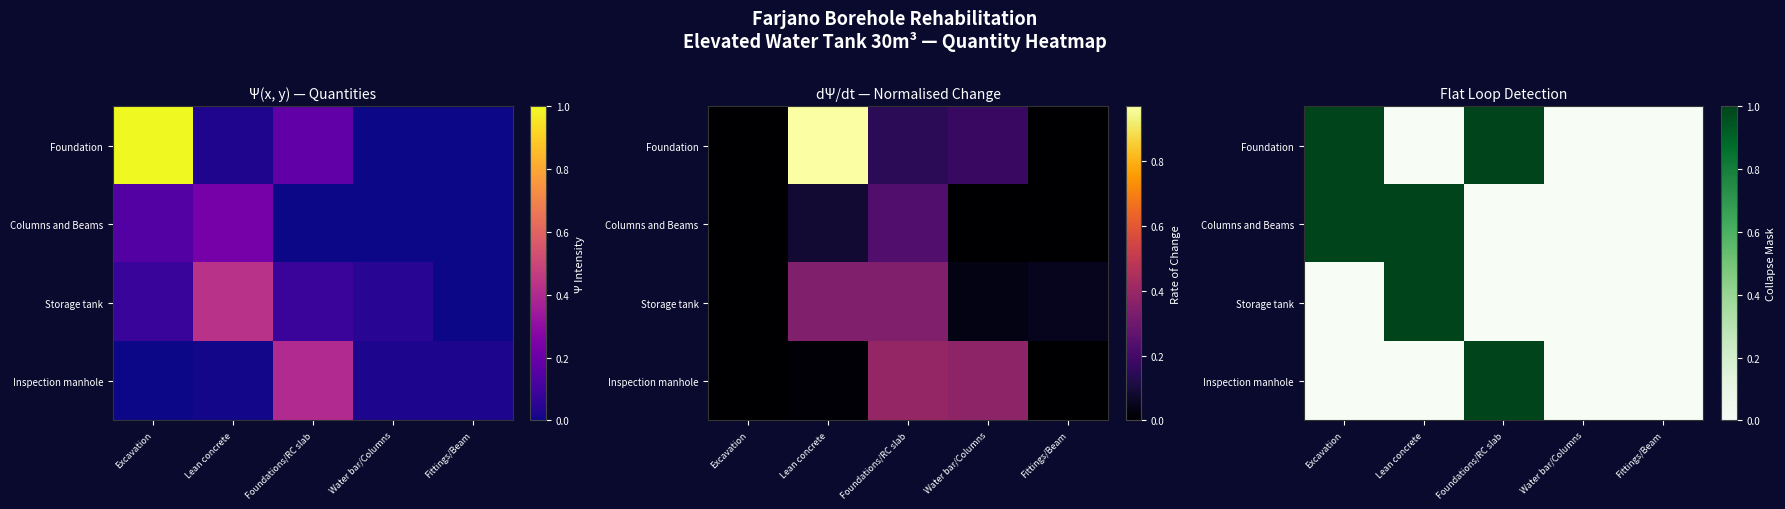

Which series has the largest range (max minus min)?

Foundation